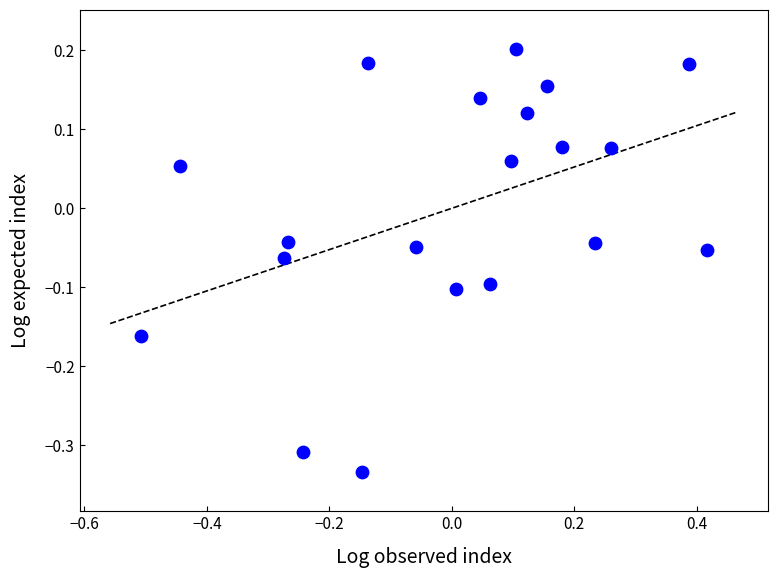

What is the range of Y values (max minus min)?

0.5